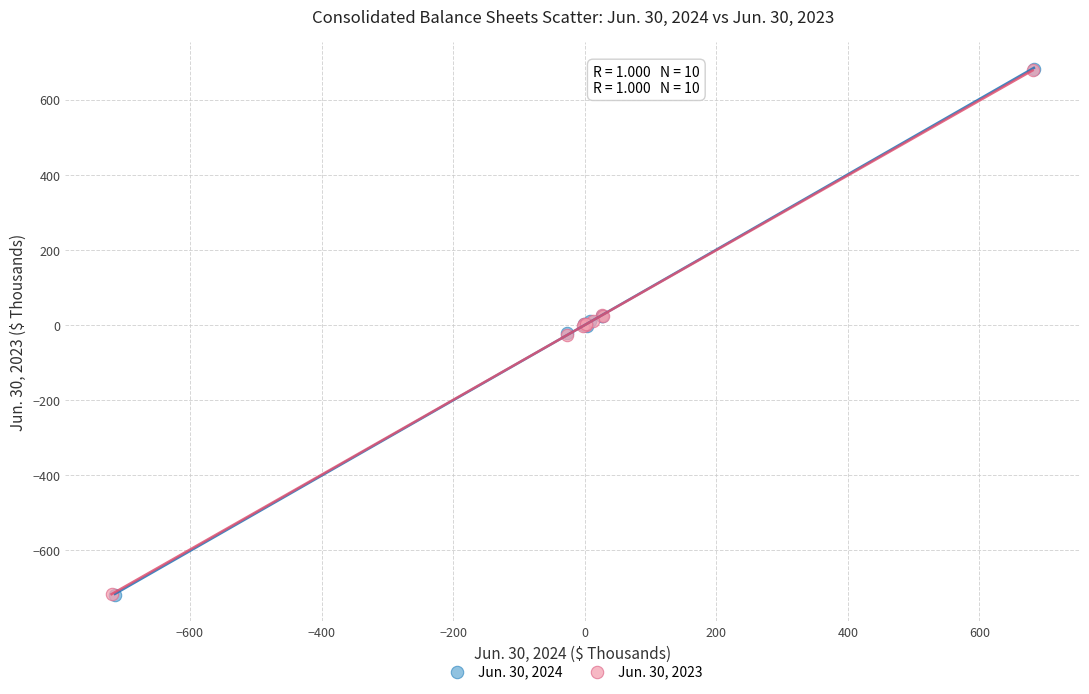

What are all the series names shown in the legend?

Jun. 30, 2024, Jun. 30, 2023